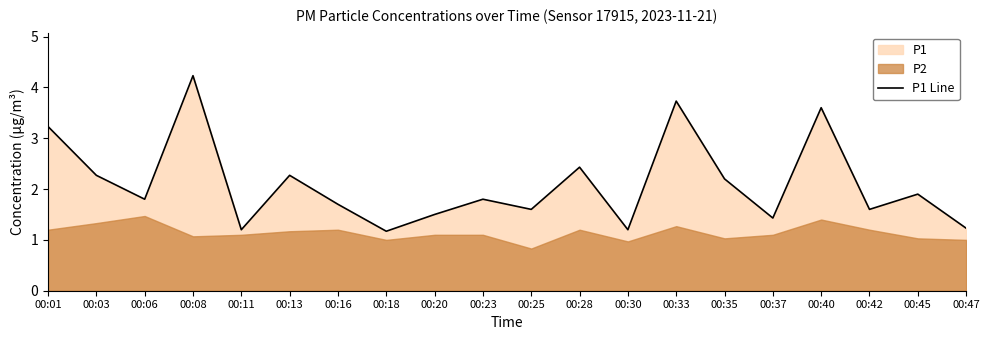

The value at 00:35 is 2.2. True or false?

True